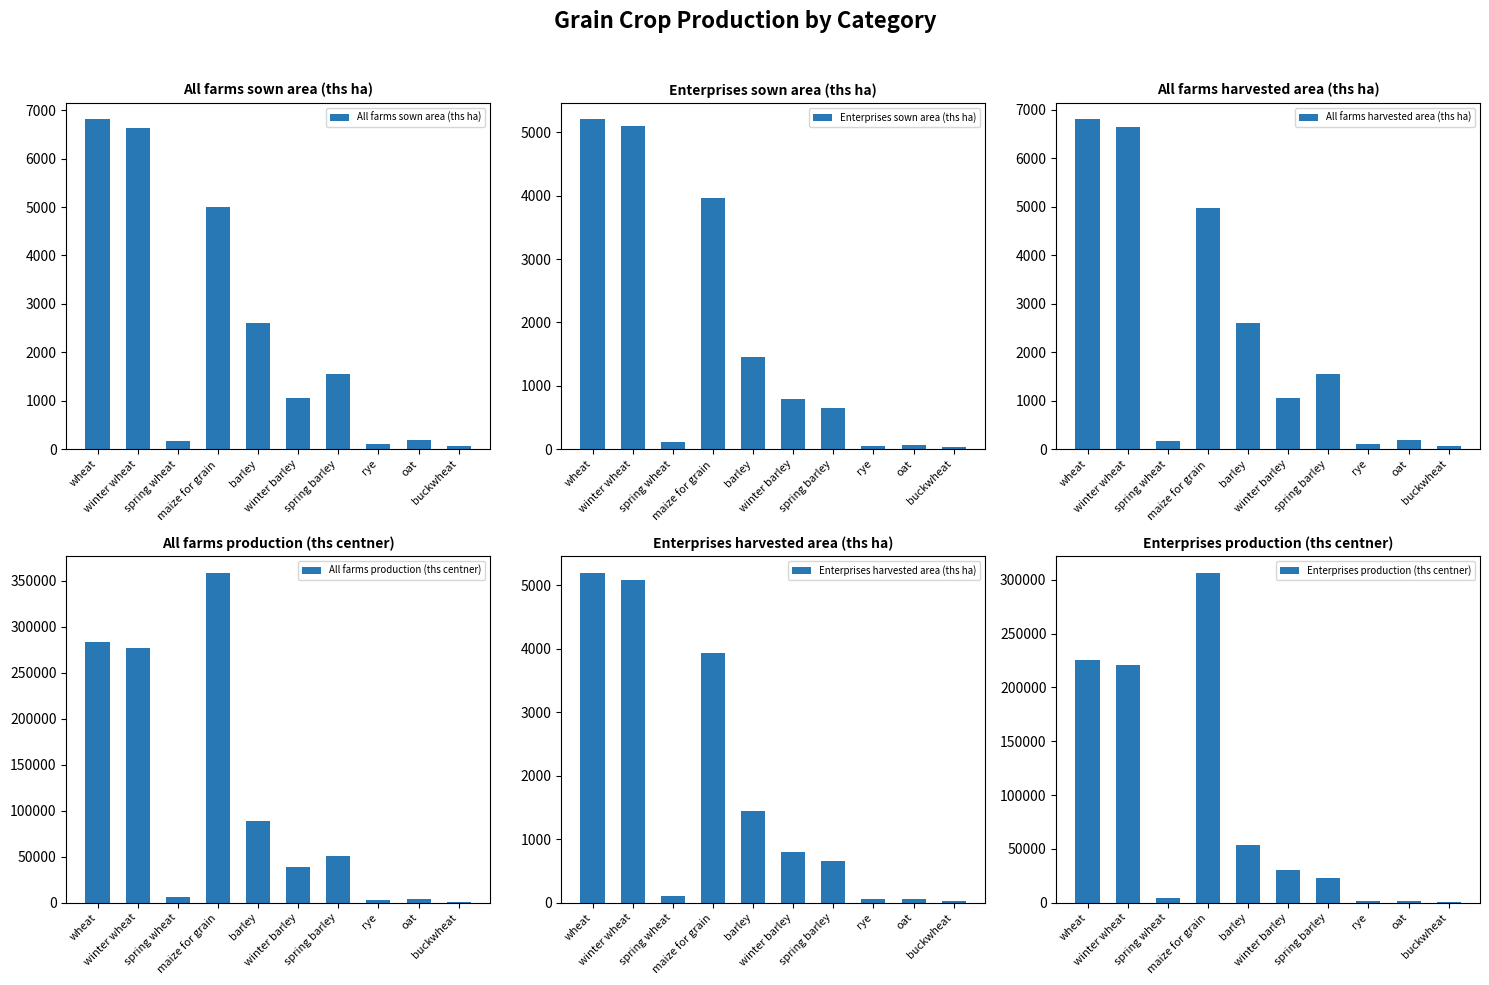

At which category does the chart reach its minimum across all series?

buckwheat